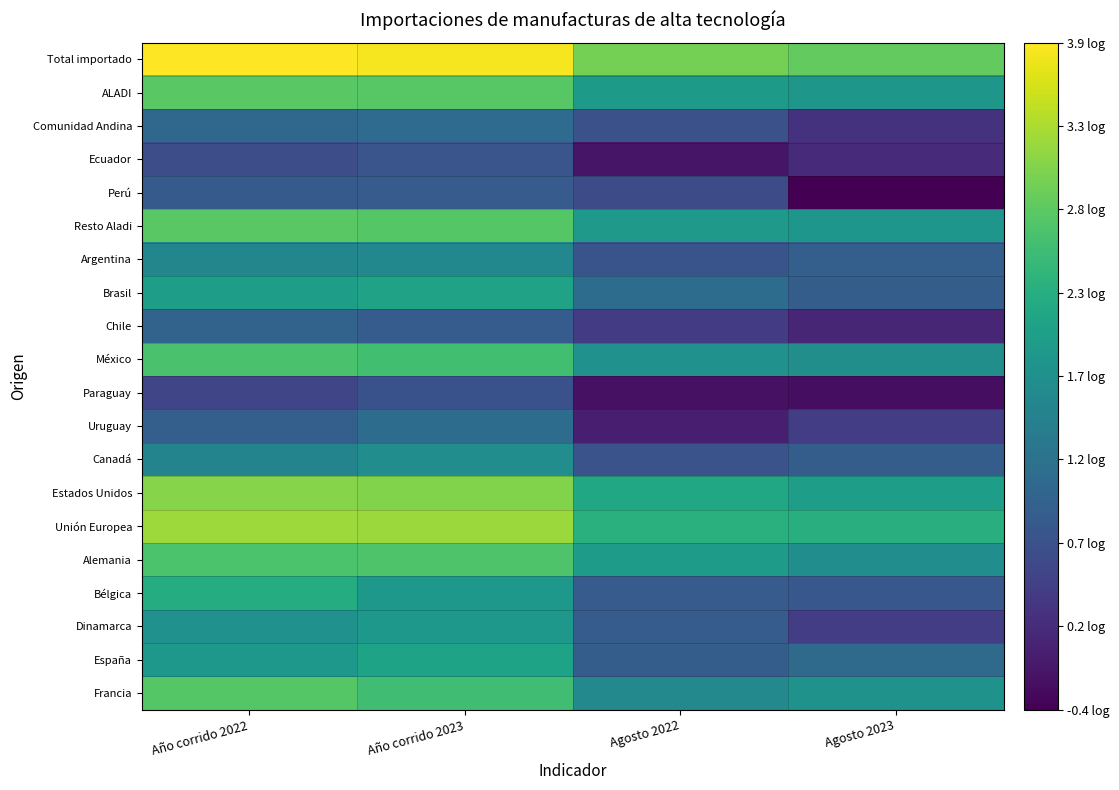

What is the total value across all series at Agosto 2023?

21.2